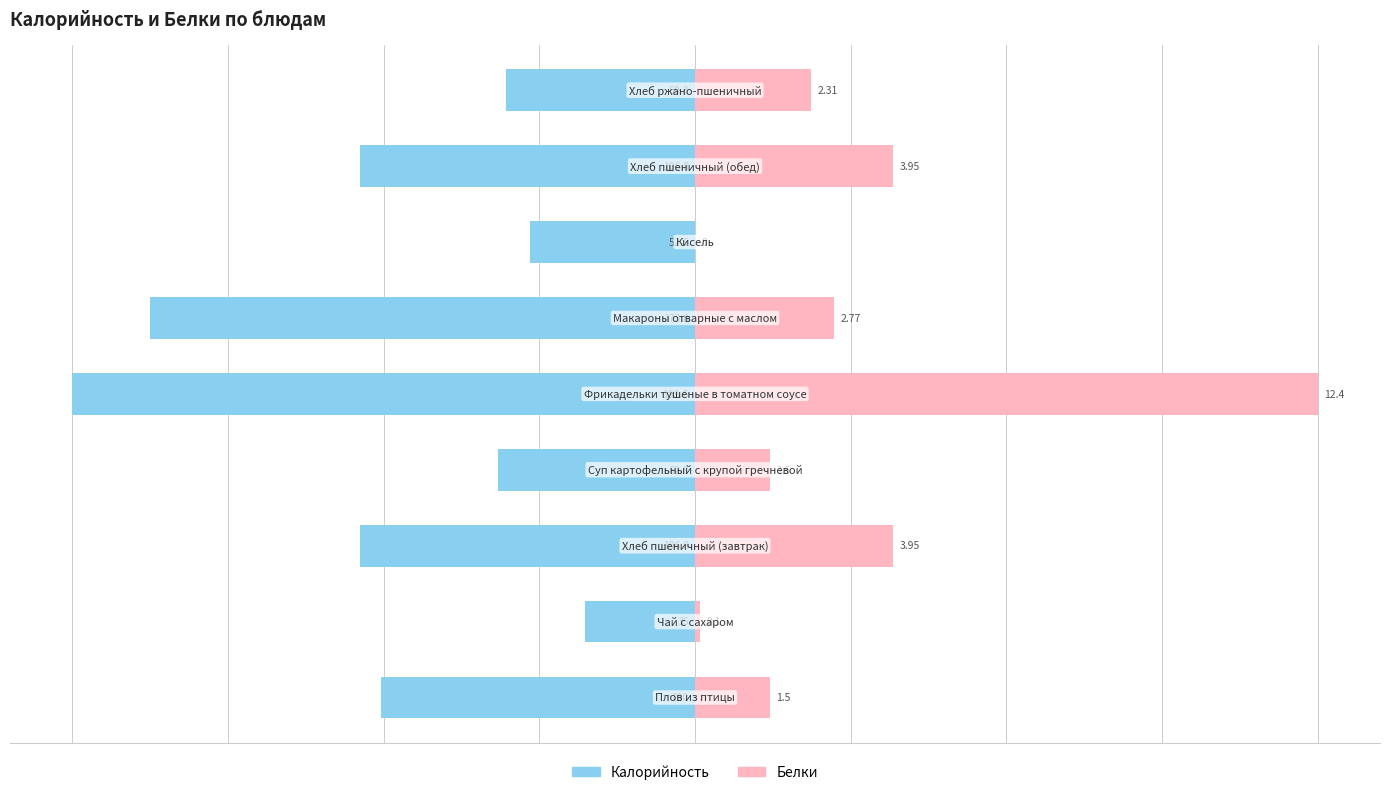

What is the sum of the Калорийность values at 0 and 5?

-275.7